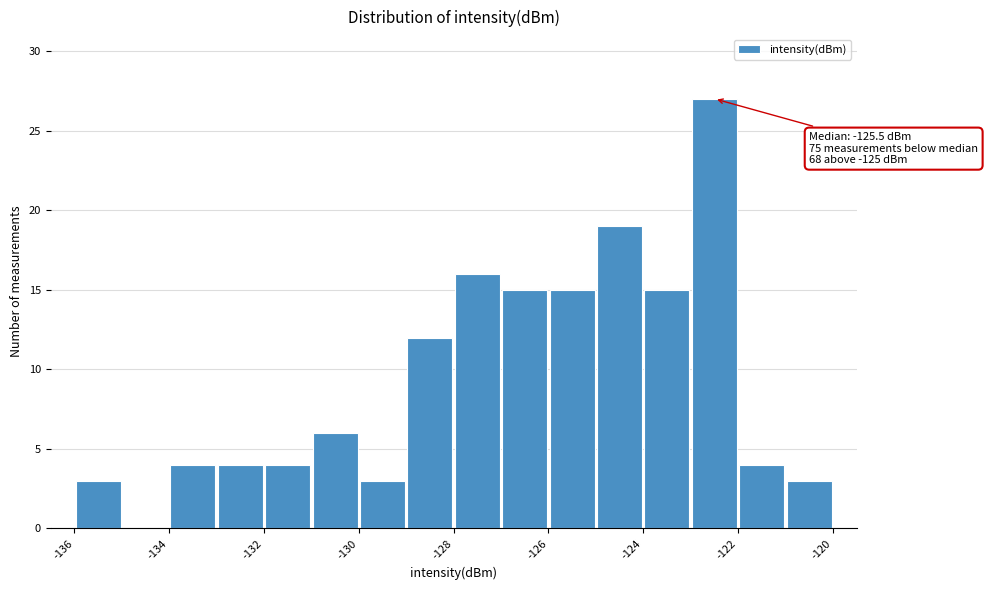

Over which range of the x-axis is the bar tallest?

-123 to -122